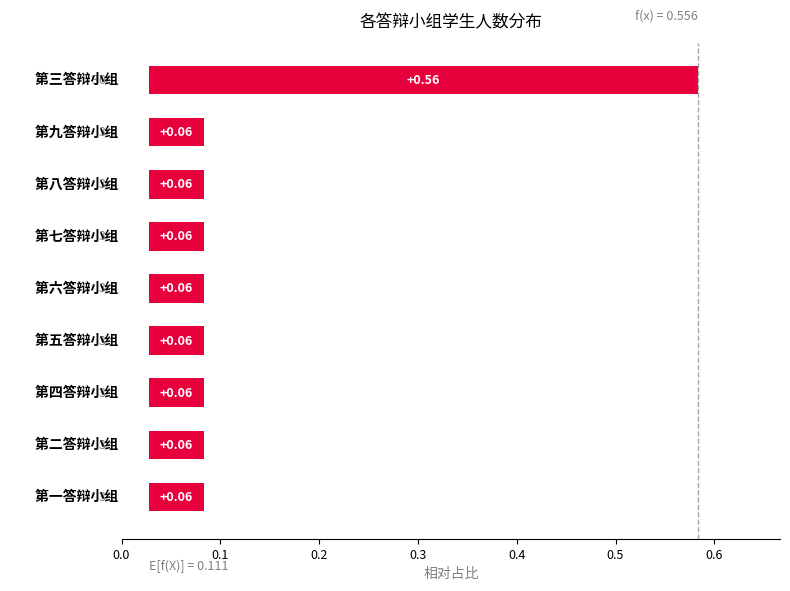

What position from the right is 8?

1